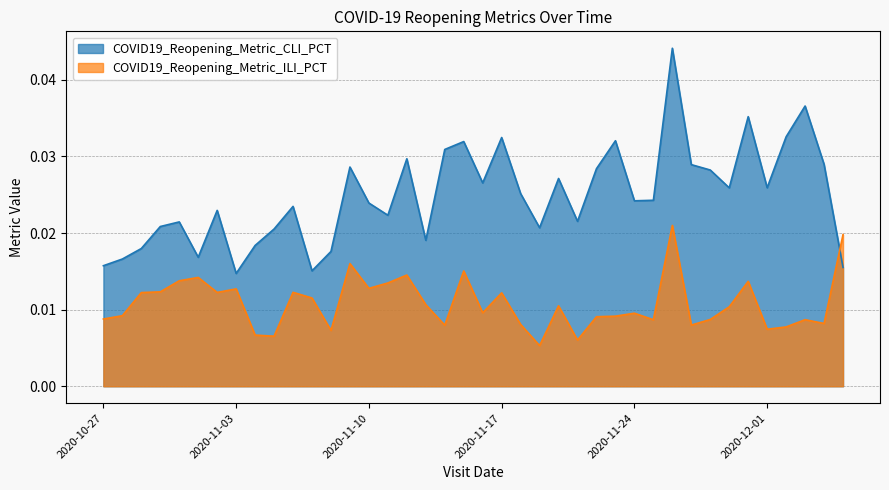

How many times do COVID19_Reopening_Metric_ILI_PCT and COVID19_Reopening_Metric_CLI_PCT cross each other?

1